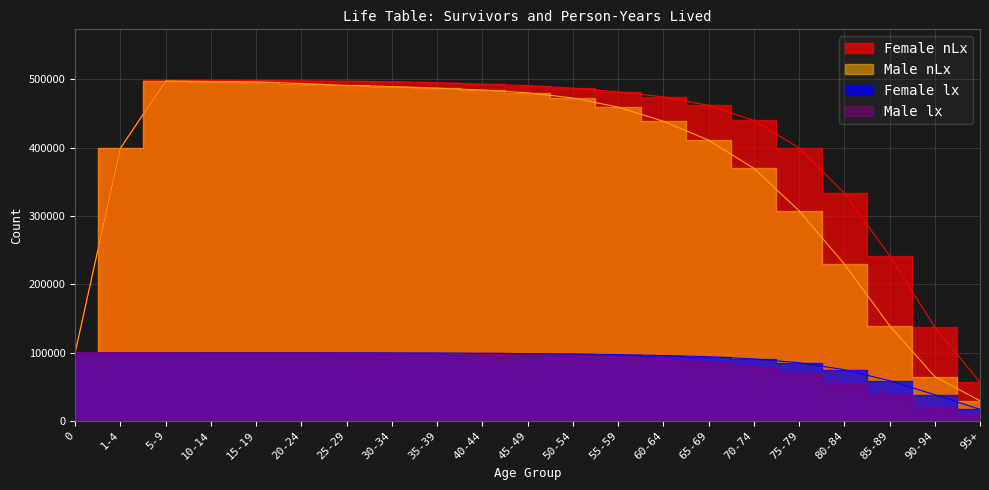

The Male nLx series shows 409476 at 75-79. True or false?

False